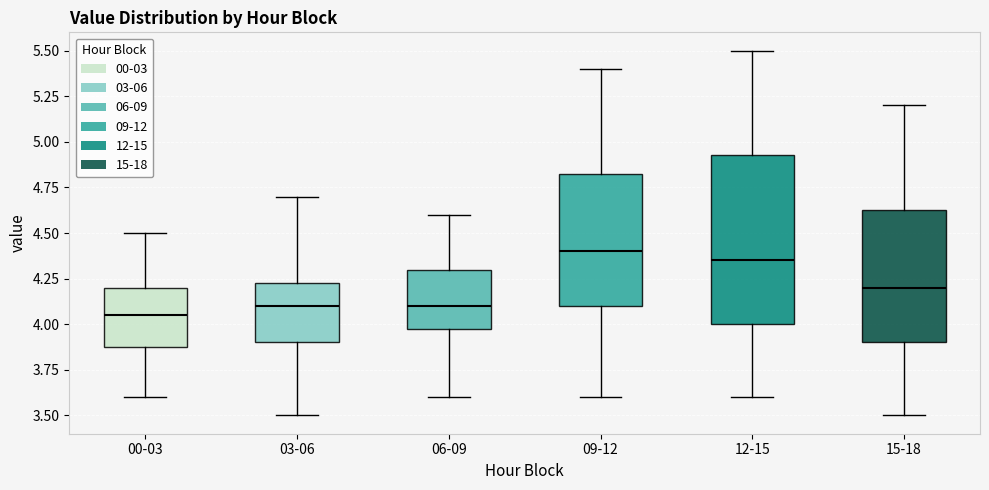

Comparing the boxes themselves (not the whiskers), which one is the tallest?

12-15